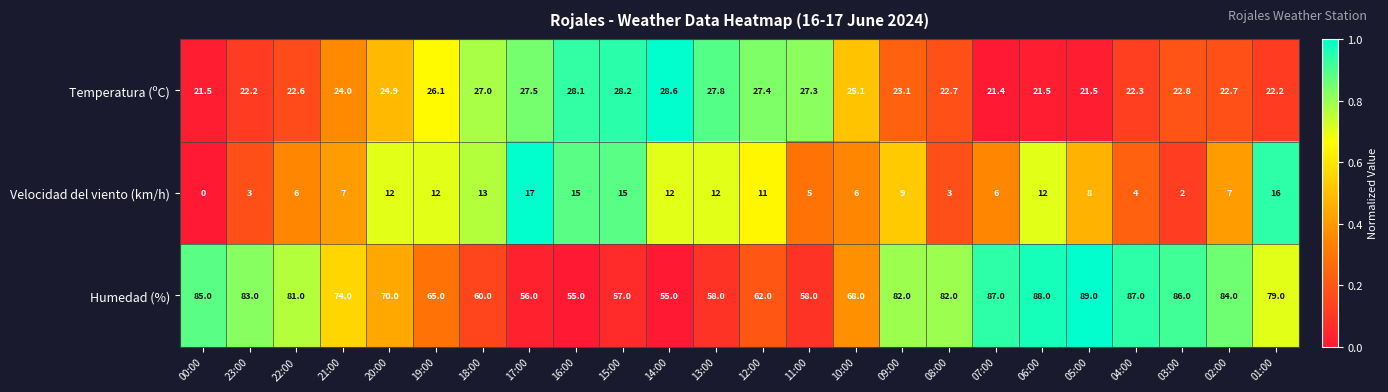

What is the average value of the Humedad (%) series?

73.0